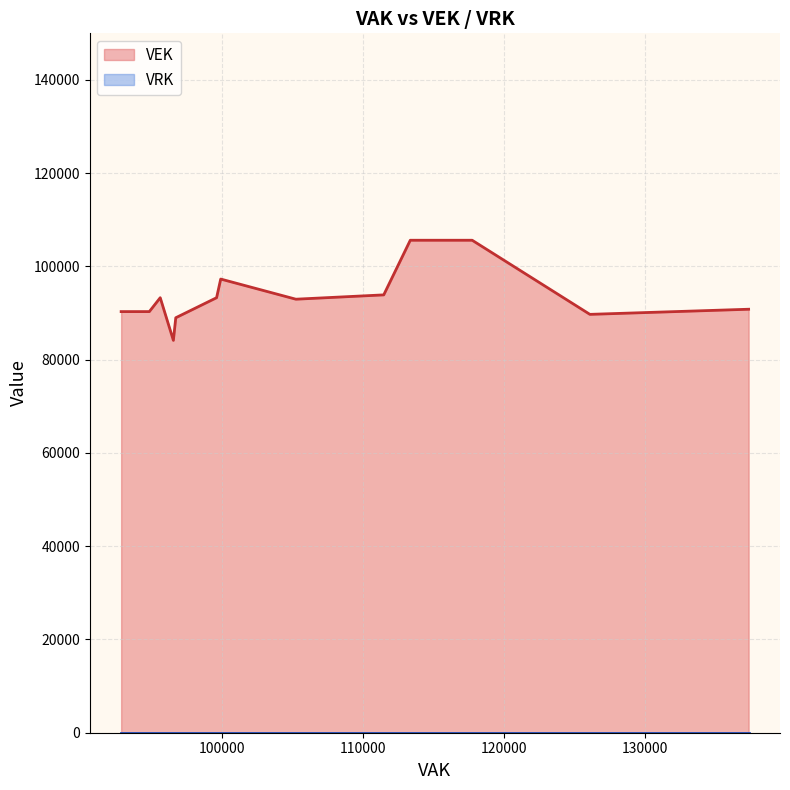

What is the difference between the maximum and minimum values in the VEK series?

21475